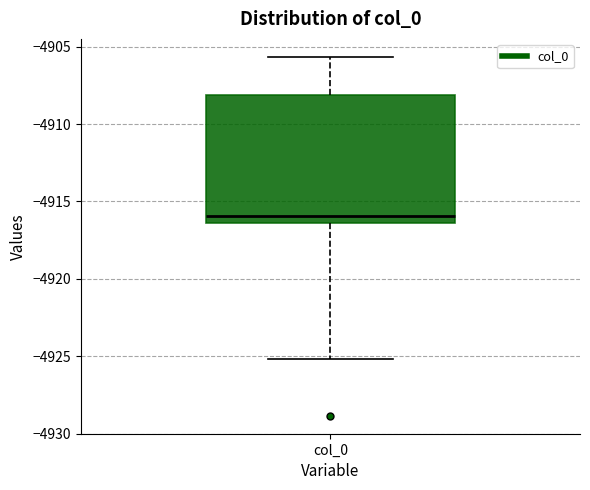

Transcribe this box plot: give where the median line is, the range the box spans, and where the two whiskers end, as read against the y-axis. The values are not printed on the chart, so give them approximately, as read against the axis.

median -4916.0, box -4916.5 to -4908.0, whiskers -4925.0 to -4905.5